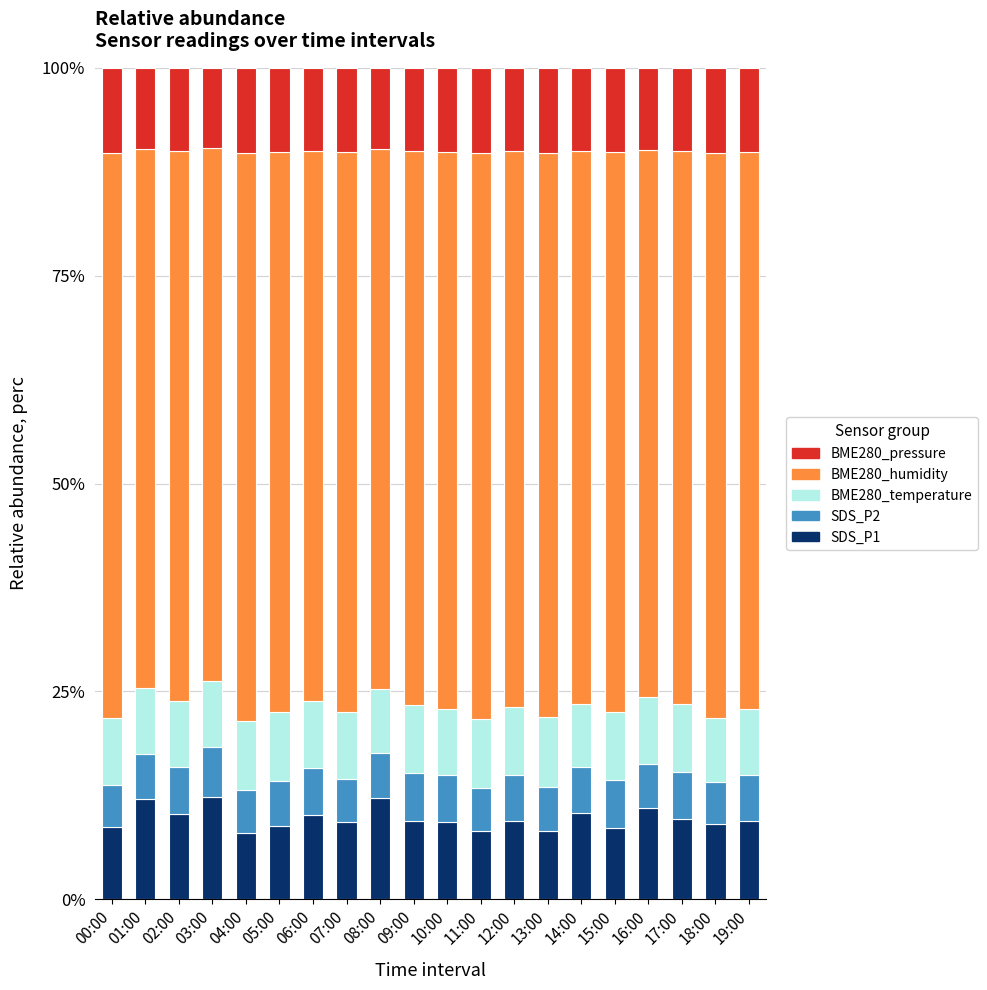

Are the bars horizontal?

No